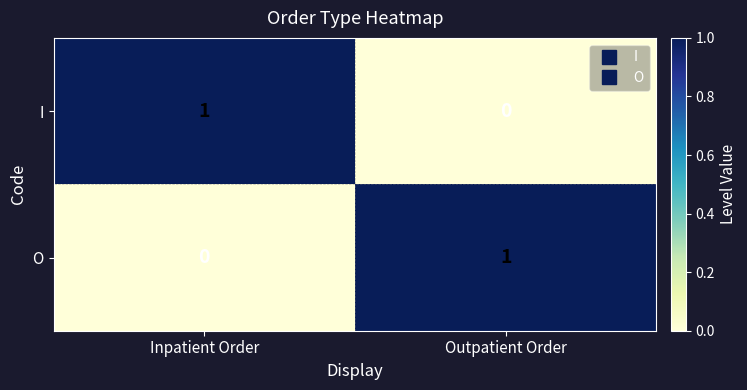

Is it true that I equals 0 at Outpatient Order?

True